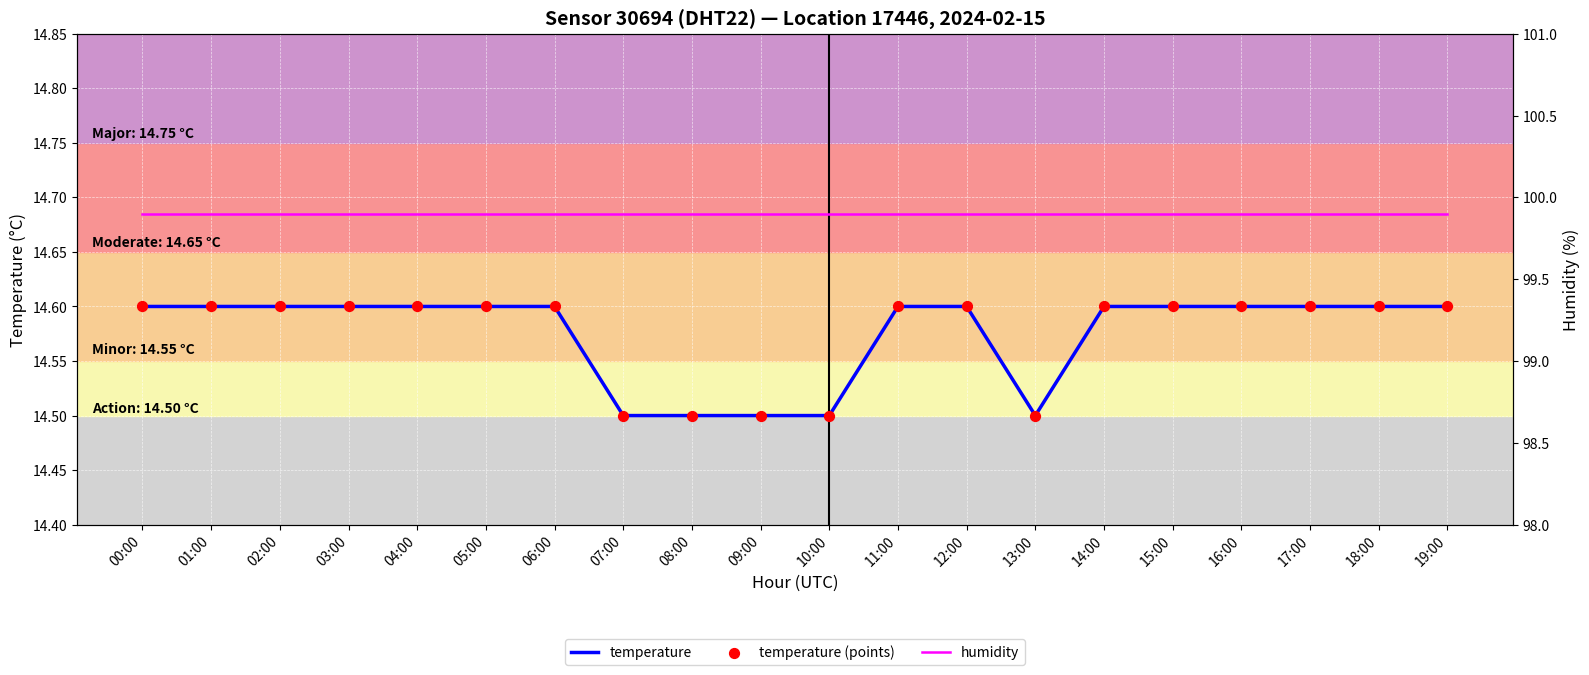

What are all the series names shown in the legend?

temperature, temperature (points), humidity